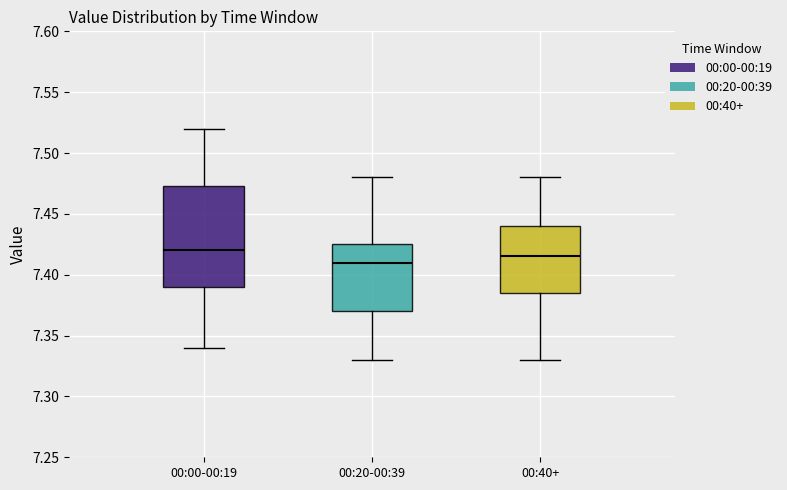

Where does the upper whisker of the box for 00:20-00:39 end on the y-axis? The values are not printed on the chart, so give them approximately, as read against the axis.

7.480